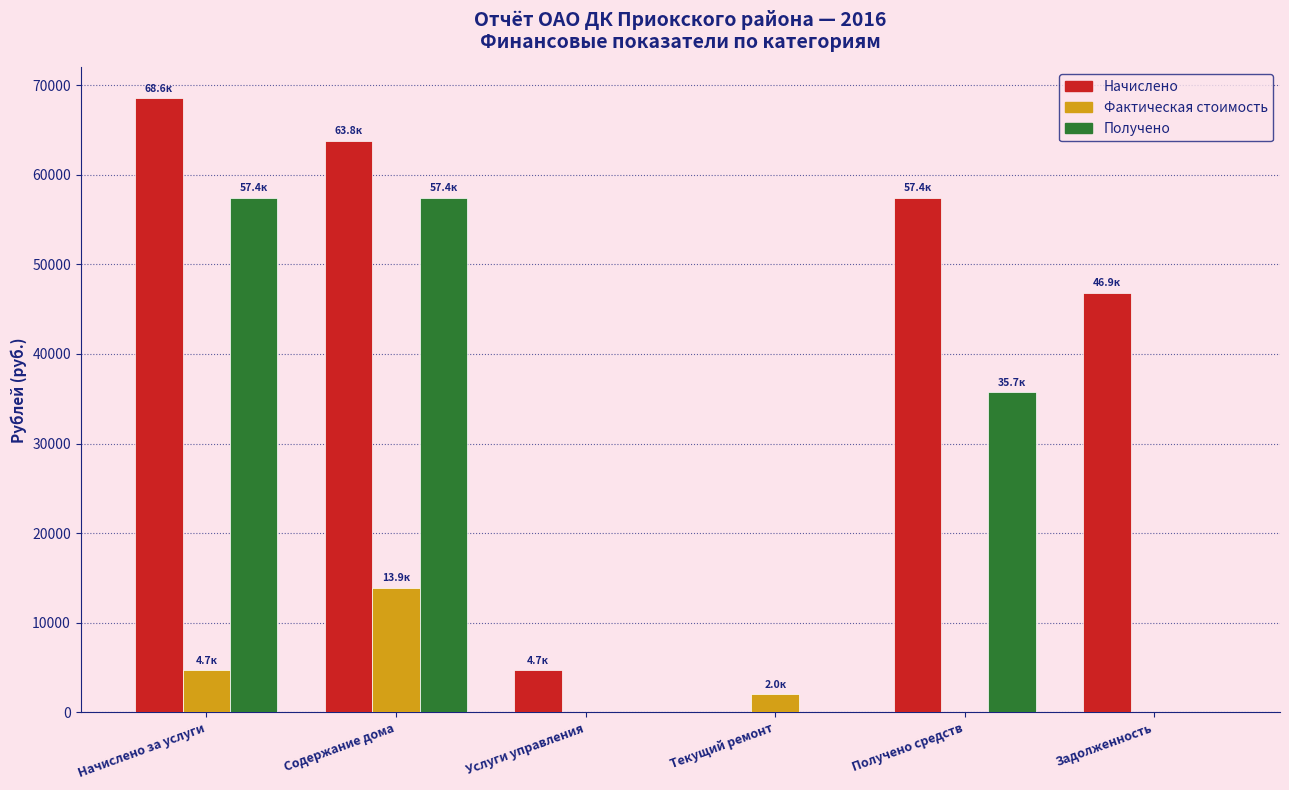

Reading left to right, extract all data points from this chart.

Начислено: Начислено за услуги=68550.7	Содержание дома=63821.3	Услуги управления=4729.4	Текущий ремонт=0.0	Получено средств=57414.4	Задолженность=46850.7
Фактическая стоимость: Начислено за услуги=4729.4	Содержание дома=13893.9	Услуги управления=0.0	Текущий ремонт=2020.1	Получено средств=0.0	Задолженность=0.0
Получено: Начислено за услуги=57414.4	Содержание дома=57414.4	Услуги управления=0.0	Текущий ремонт=0.0	Получено средств=35714.4	Задолженность=0.0